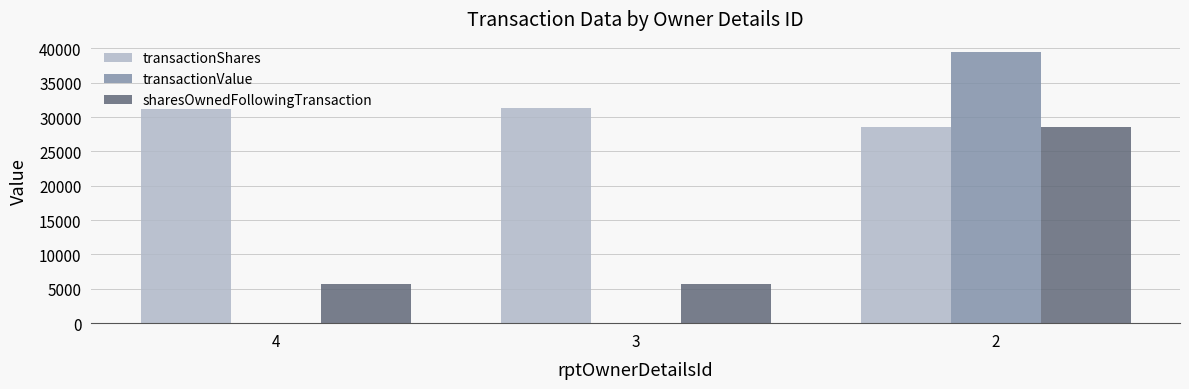

True or false: sharesOwnedFollowingTransaction has a value of 5714 at 3.

True